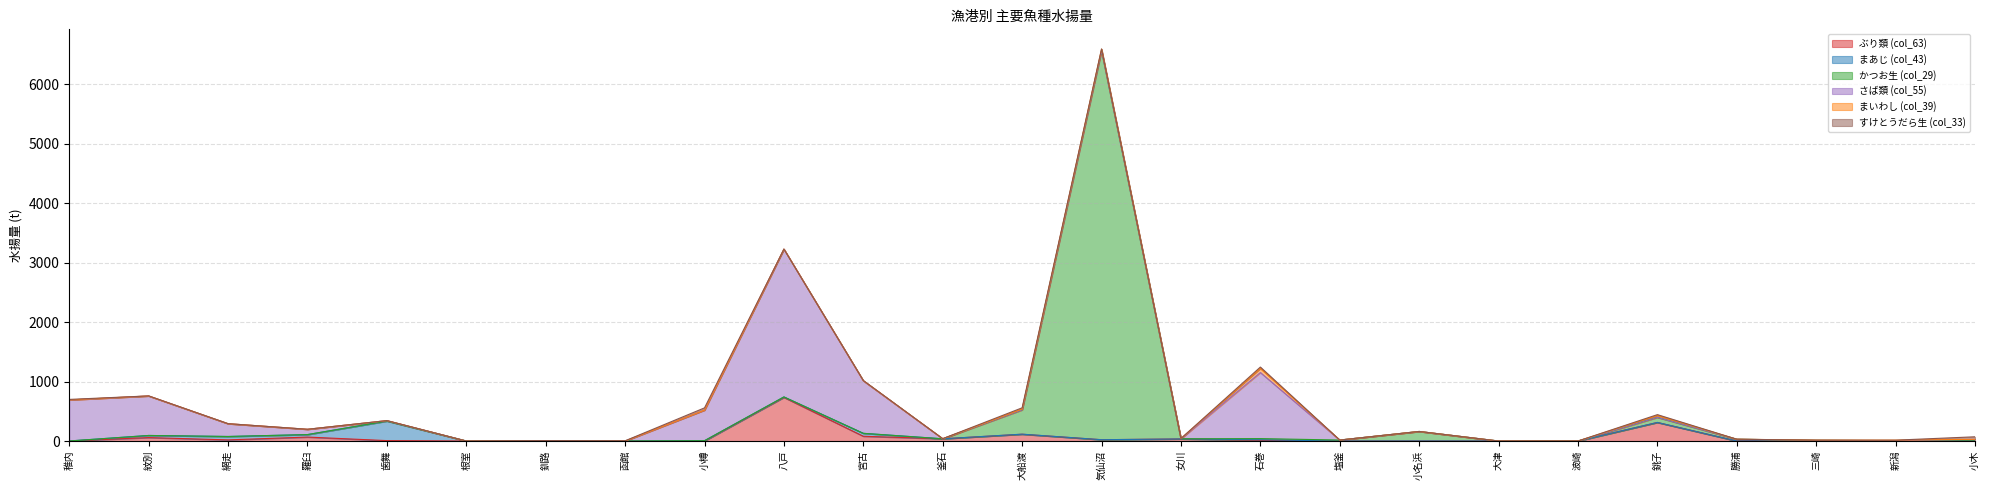

True or false: さば類 (col_55) has a value of 0.0 at 塩釜.

True